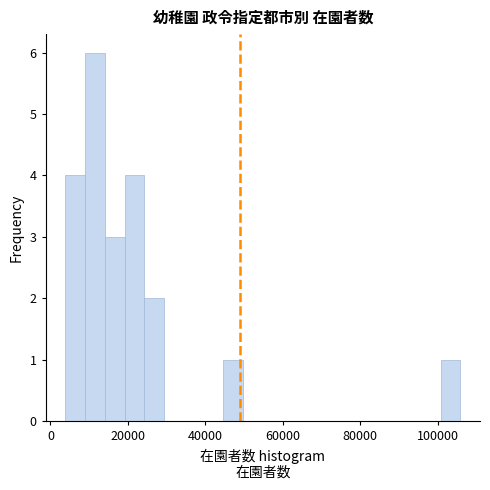

Around what value on the x-axis is the tallest bar? Give the approximate position of its centre, as read against the axis.

12000